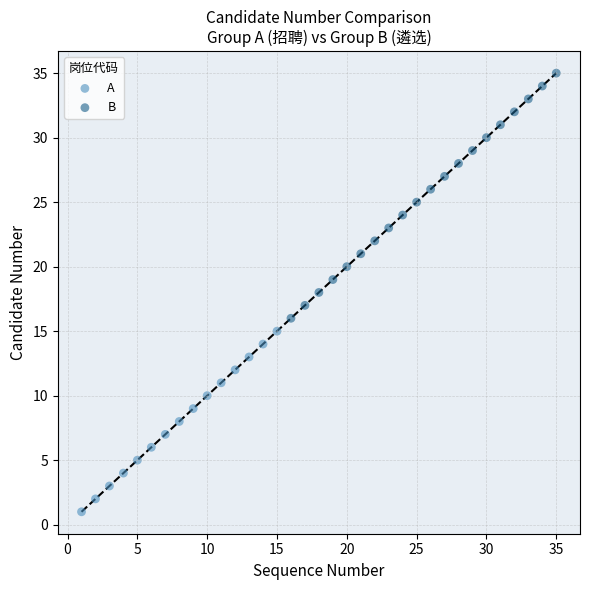

Which series reaches the minimum Y coordinate?

A